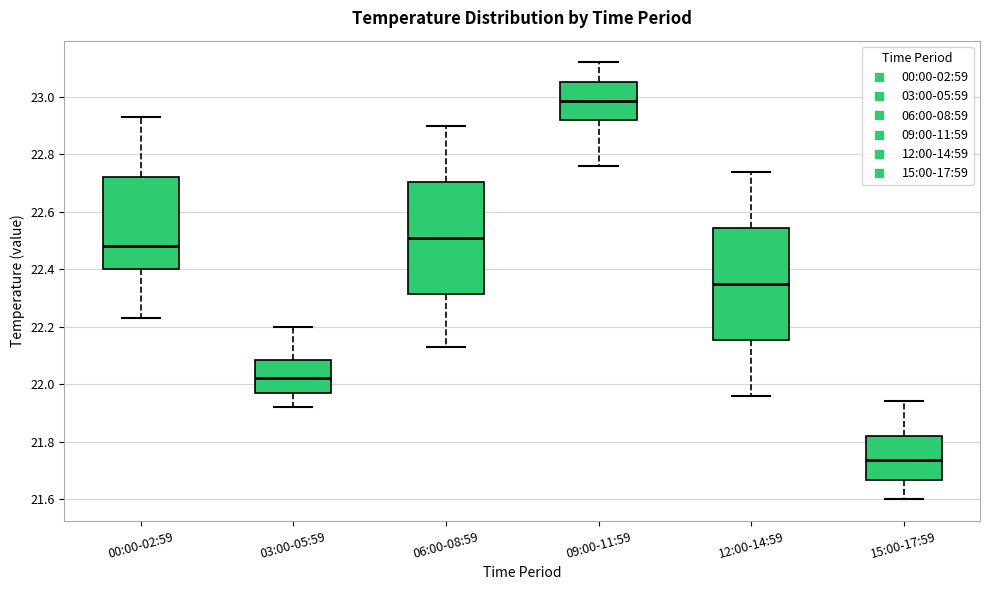

Reading left to right, read every box against the y-axis: the position of its median line, the range the box covers, and the ends of its whiskers. The values are not printed on the chart, so give them approximately, as read against the axis.

00:00-02:59: median 22.48, box 22.40 to 22.72, whiskers 22.24 to 22.94
03:00-05:59: median 22.02, box 21.96 to 22.08, whiskers 21.92 to 22.20
06:00-08:59: median 22.52, box 22.32 to 22.70, whiskers 22.14 to 22.90
09:00-11:59: median 22.98, box 22.92 to 23.06, whiskers 22.76 to 23.12
12:00-14:59: median 22.36, box 22.16 to 22.54, whiskers 21.96 to 22.74
15:00-17:59: median 21.74, box 21.66 to 21.82, whiskers 21.60 to 21.94